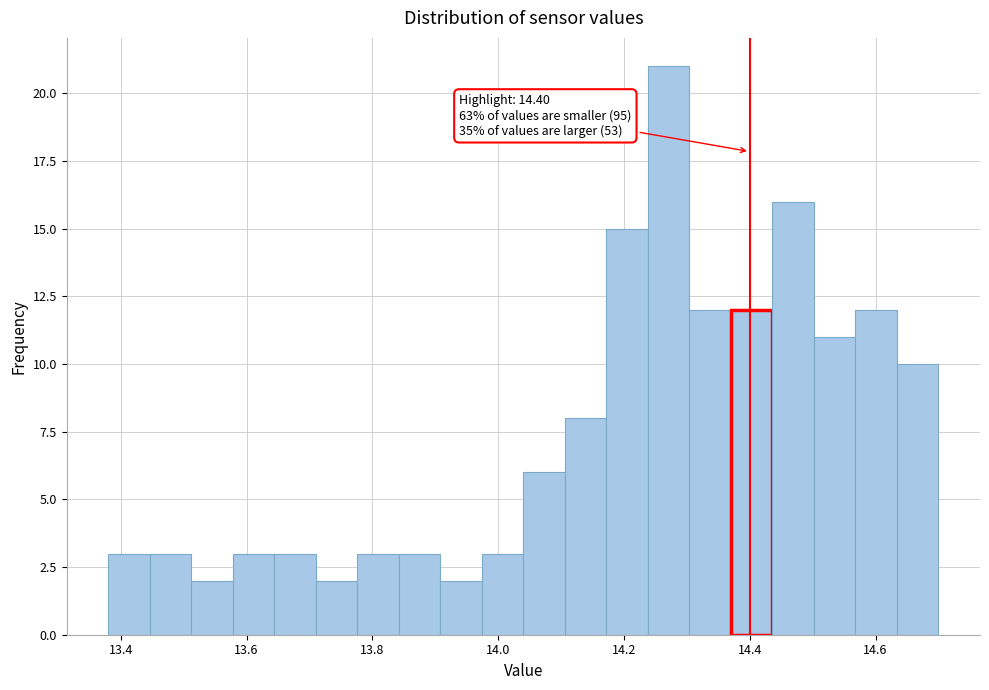

Around what value on the x-axis is the tallest bar? Give the approximate position of its centre, as read against the axis.

14.28